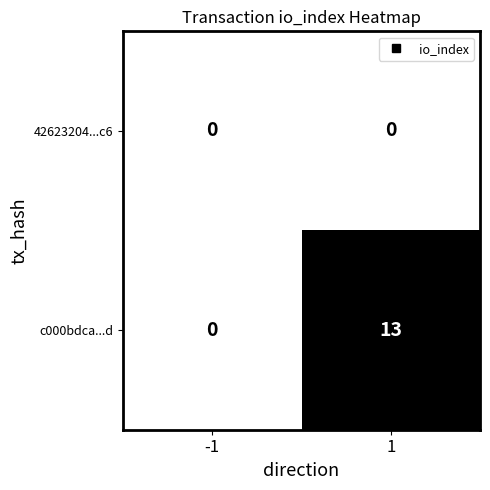

What is the difference between the maximum and minimum values in the c000bdca...d series?

13